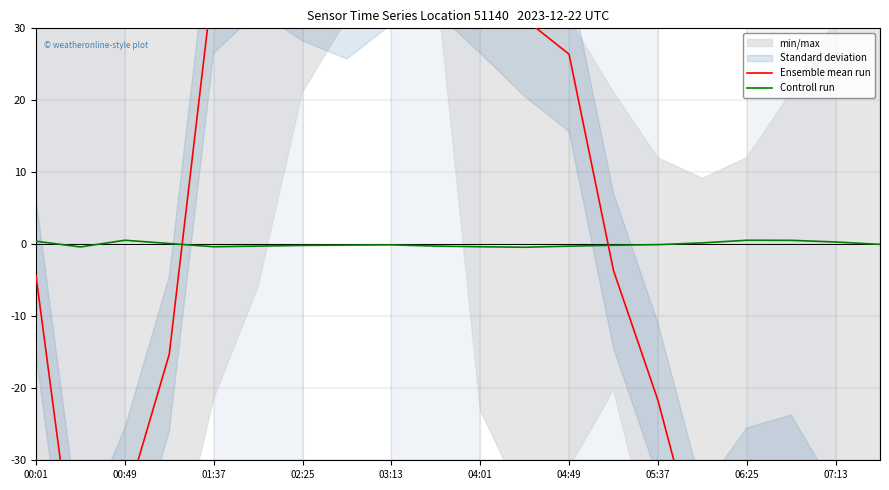

True or false: Controll run has a value of 0.2 at 06:25.

False